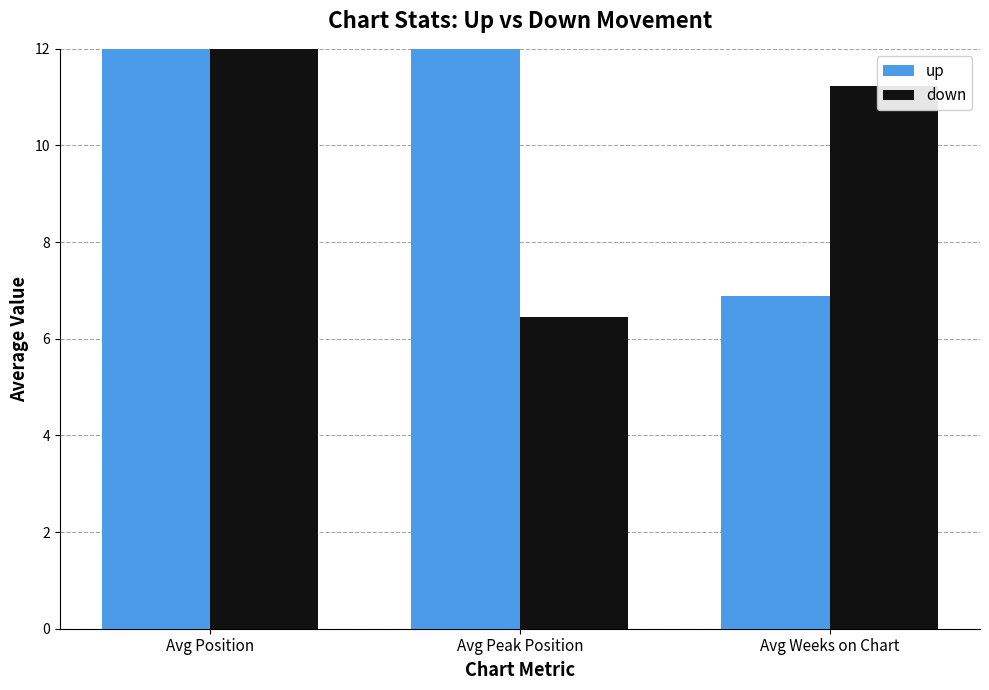

What are all the series names shown in the legend?

up, down